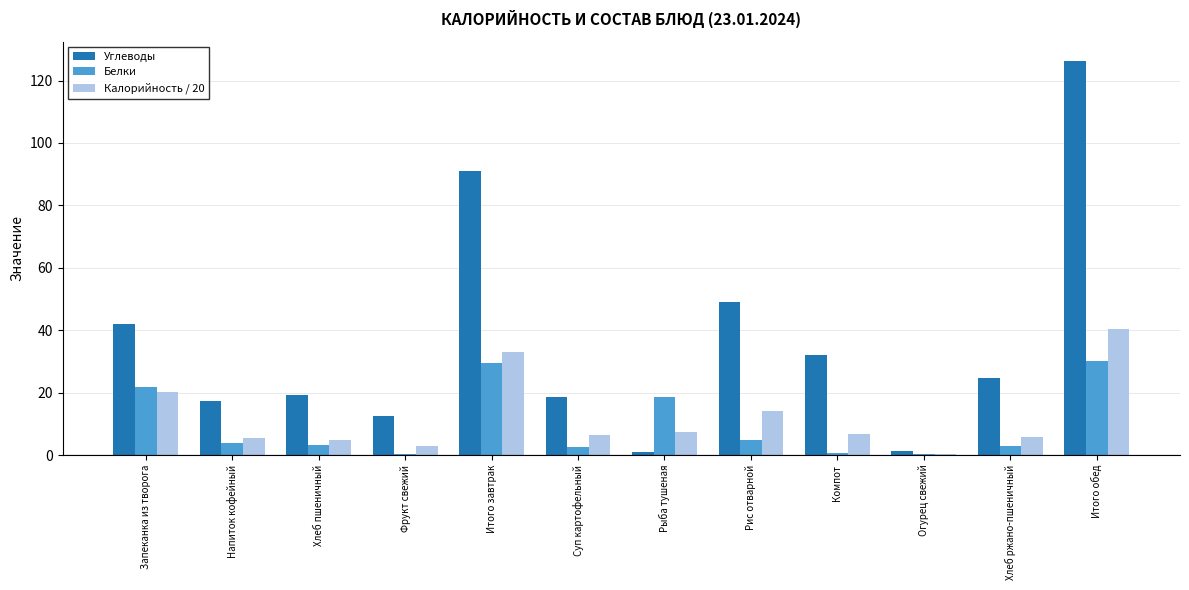

What is the sum of all Углеводы values?

434.2